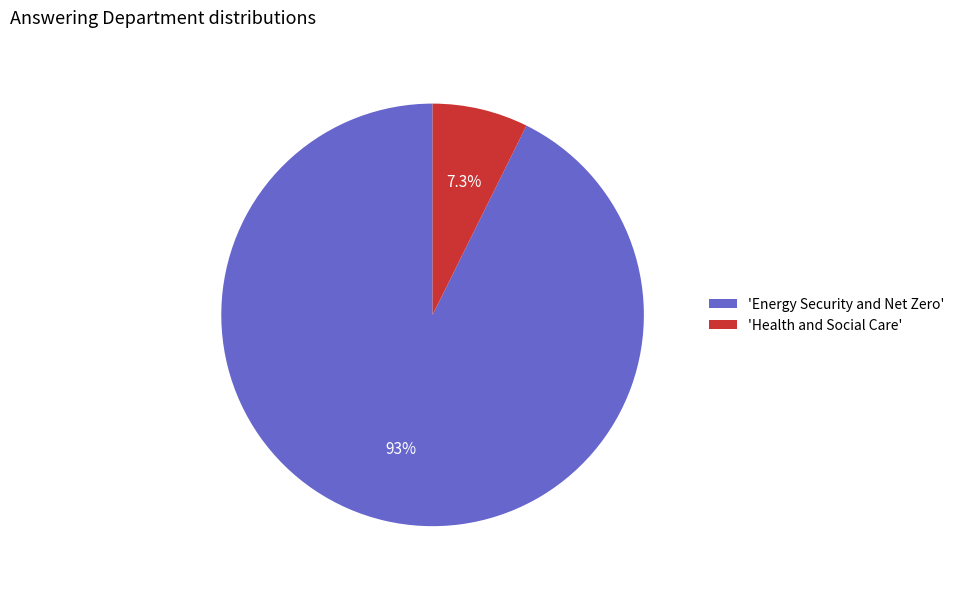

Which category has the biggest portion of the pie?

'Energy Security and Net Zero'